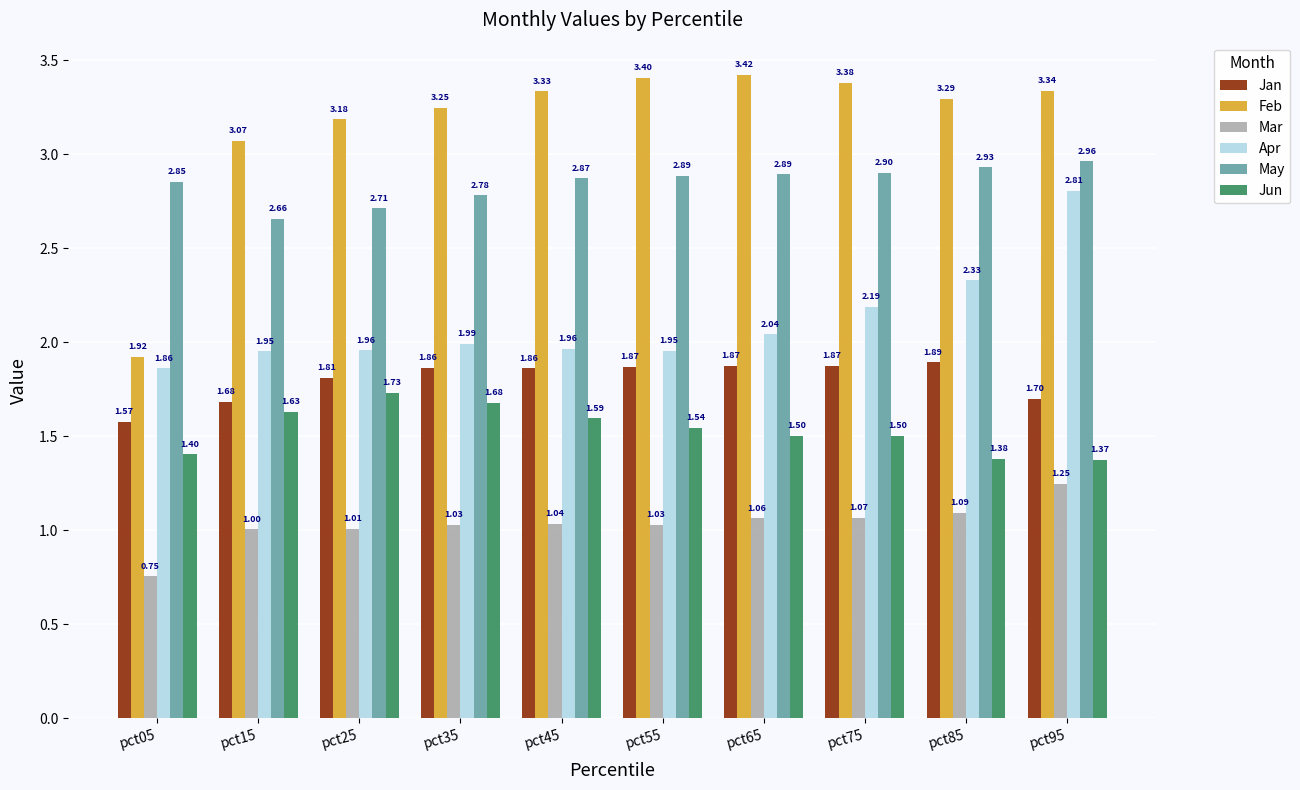

Which series has the widest spread of values?

Feb